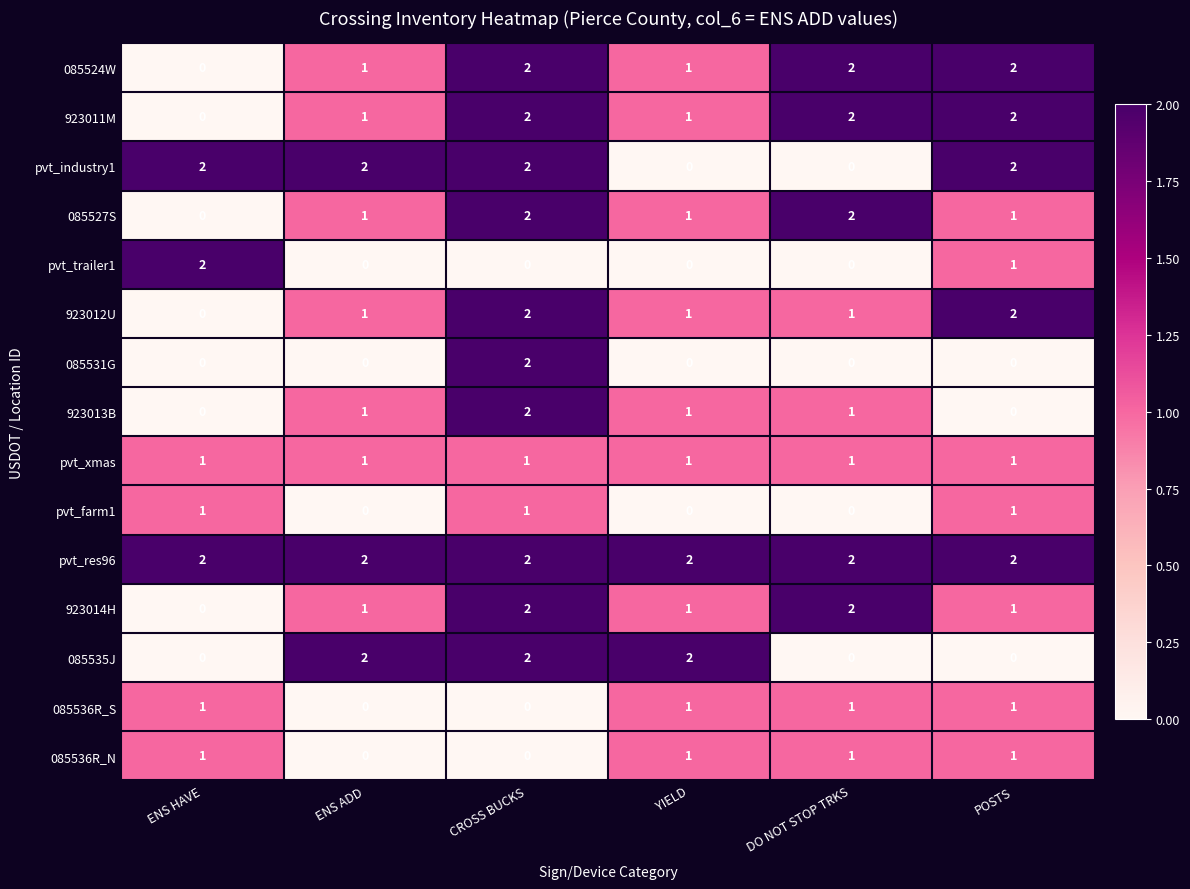

Is it true that pvt_res96 equals 1 at ENS ADD?

False